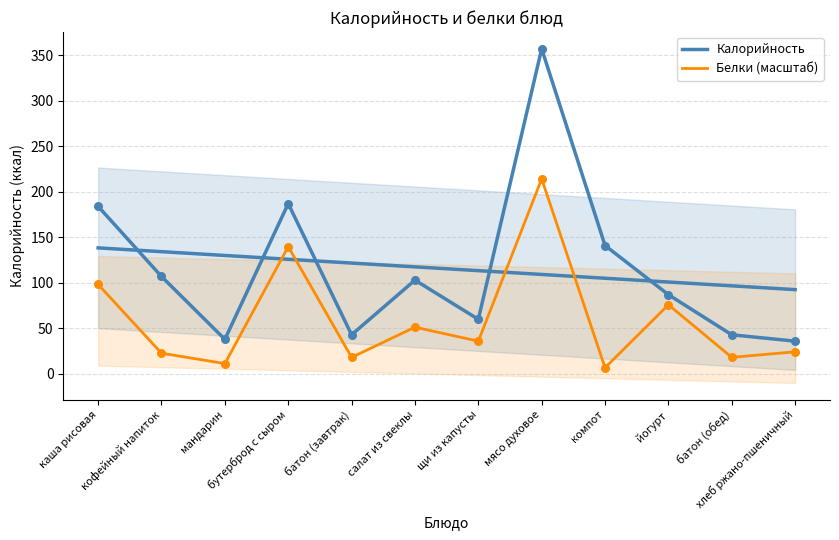

At which category is the sum across all series the highest?

мясо духовое